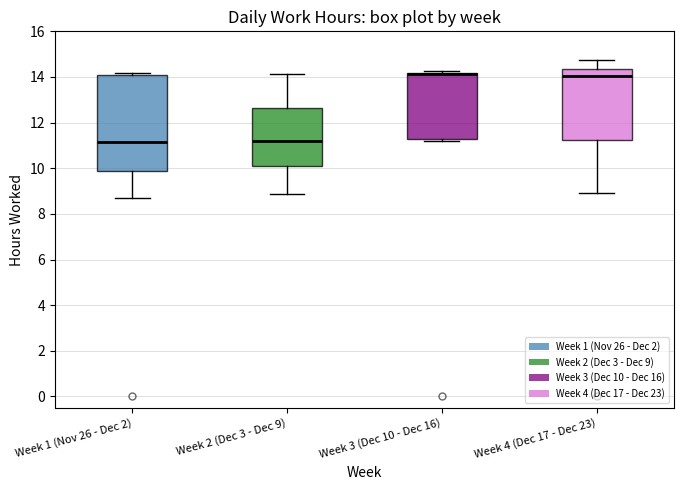

Where is the upper edge of the box for Week 4 (Dec 17 - Dec 23) on the y-axis? The values are not printed on the chart, so give them approximately, as read against the axis.

14.4